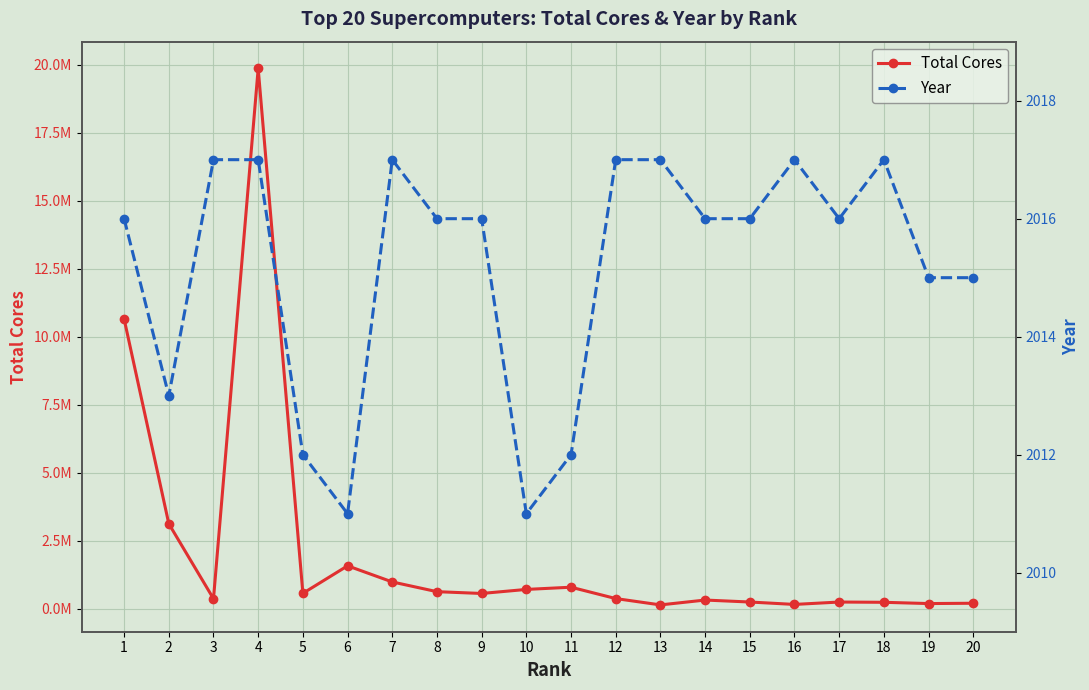

Rank the series by their average value, from lowest to highest.

Year, Total Cores